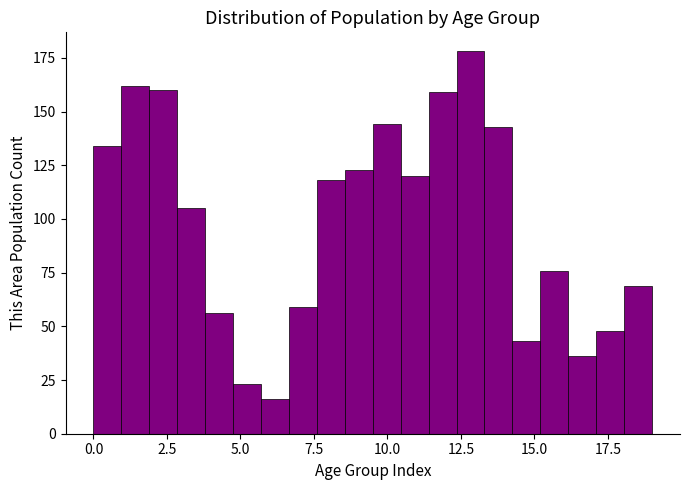

Around what value on the x-axis is the tallest bar? Give the approximate position of its centre, as read against the axis.

13.0